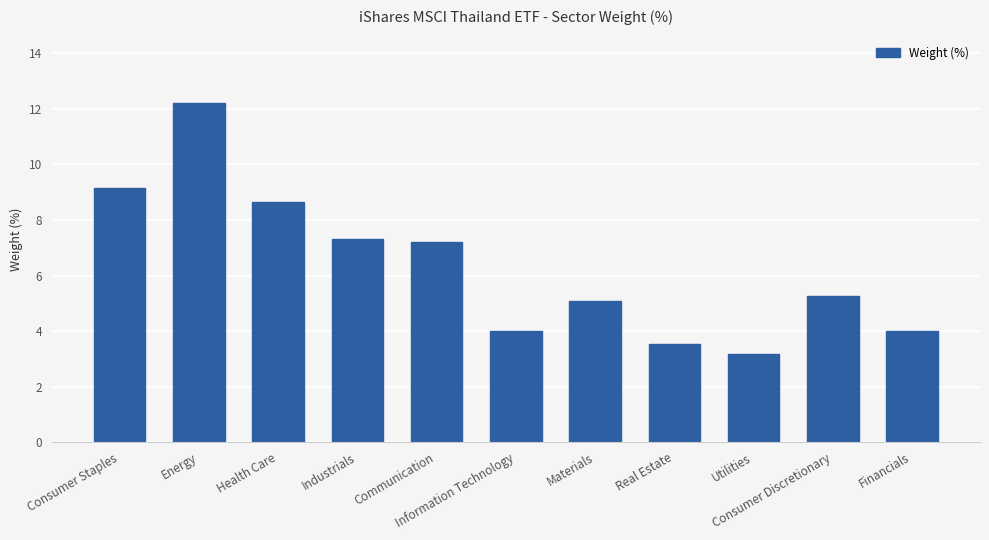

What is the average value?

6.3